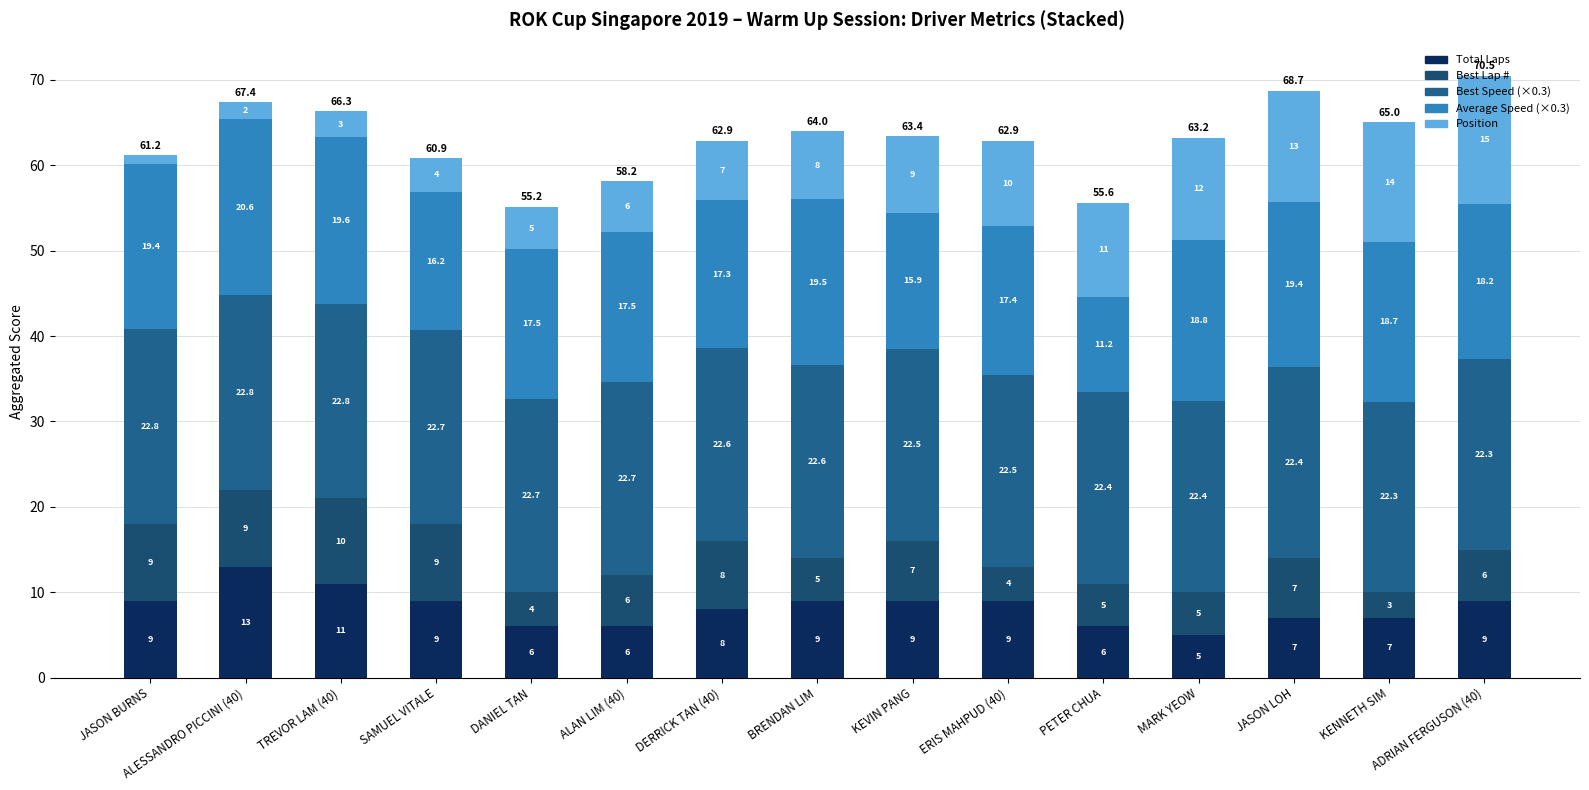

Is it true that Average Speed (×0.3) equals 16.4 at PETER CHUA?

False